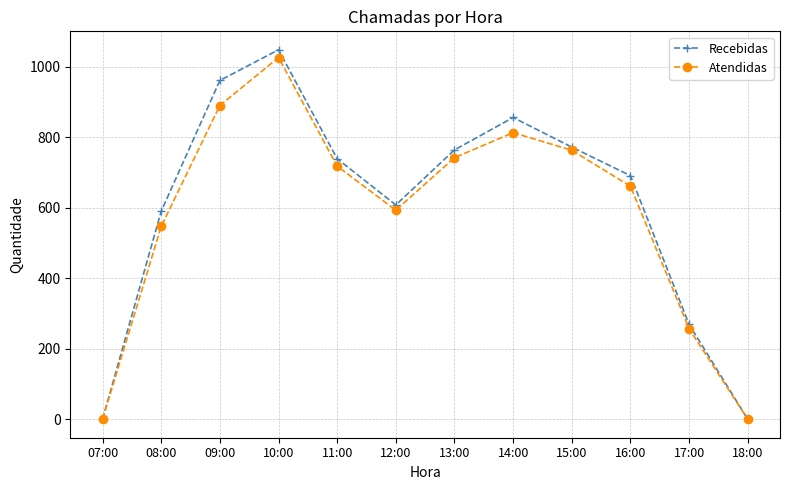

Count the number of categories in the chart.

12